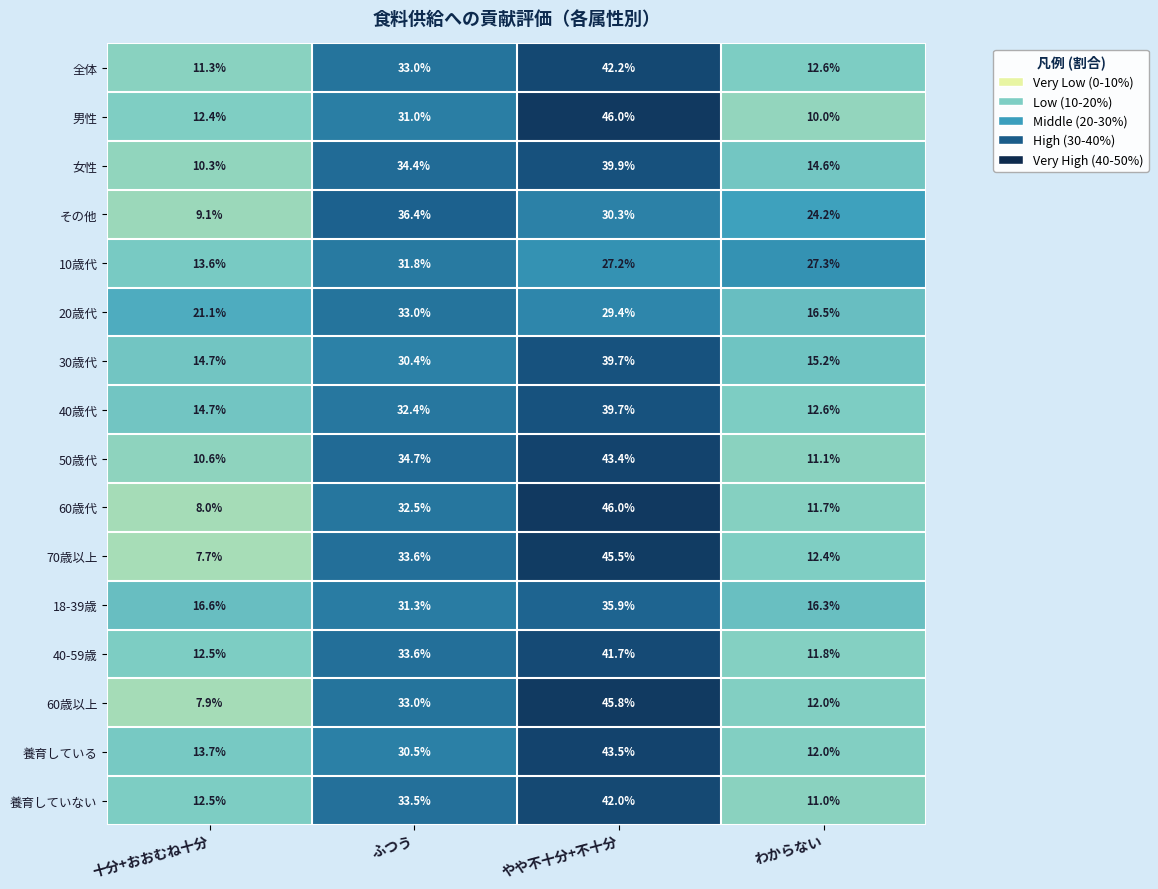

Read the 30歳代 value at わからない.

15.2